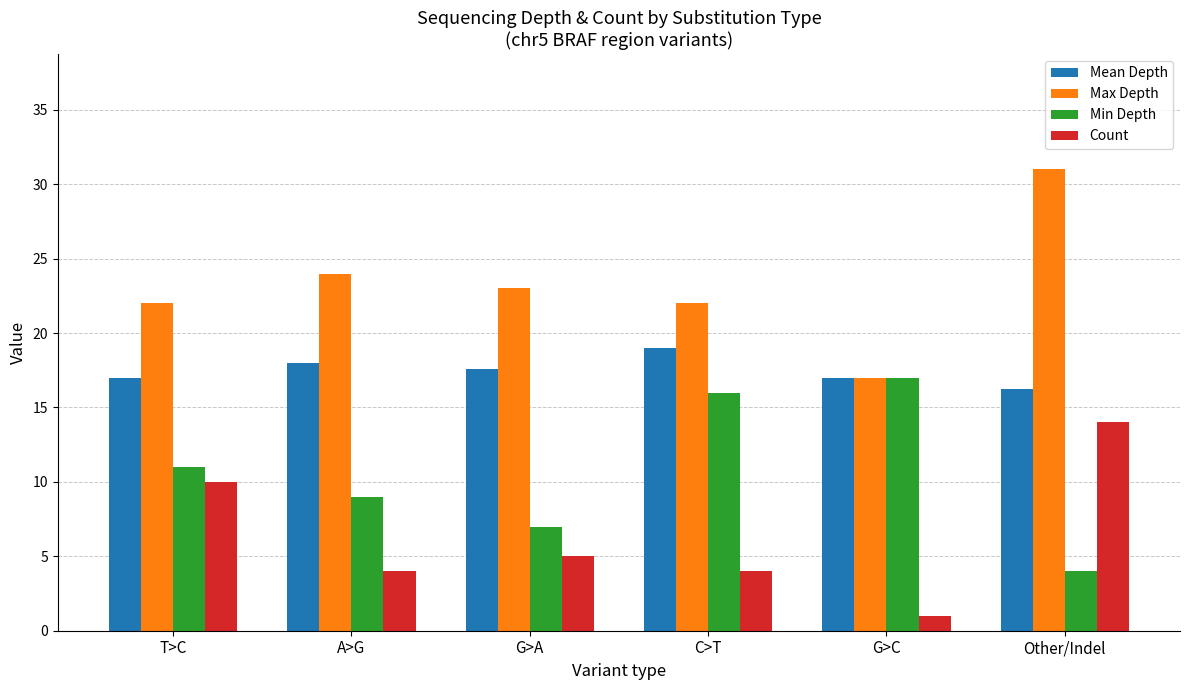

What is the maximum value shown in the chart?

31.0